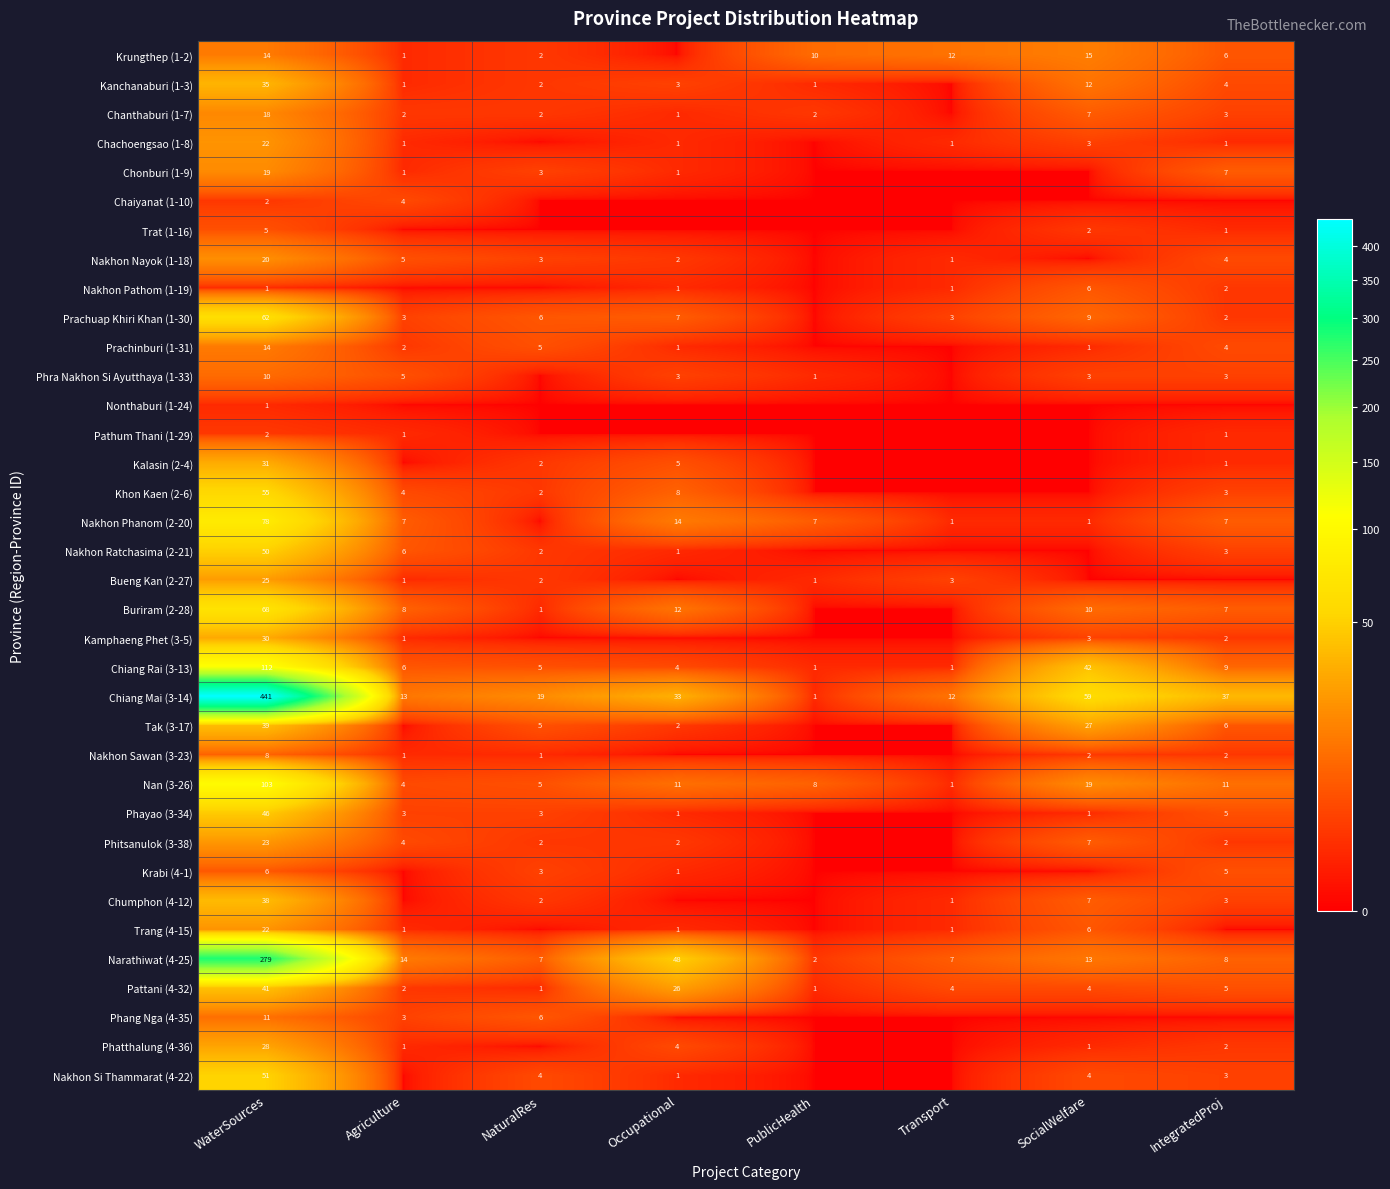

Which category has the highest value across all series?

WaterSources